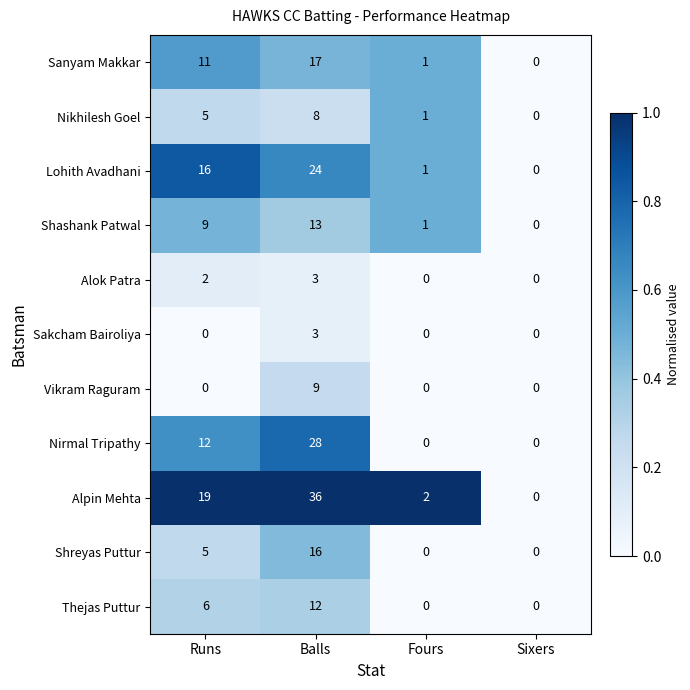

What is the difference between the Lohith Avadhani values at Balls and Fours?

23